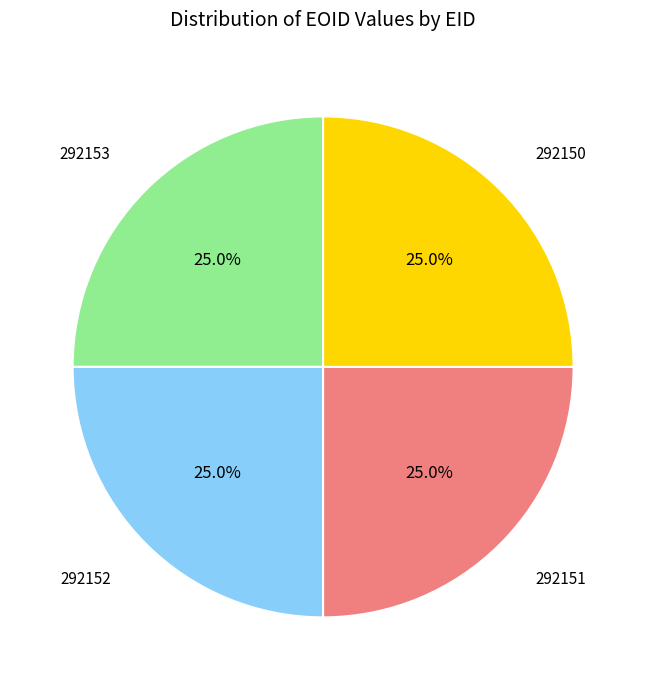

Does any single category account for the majority?

No